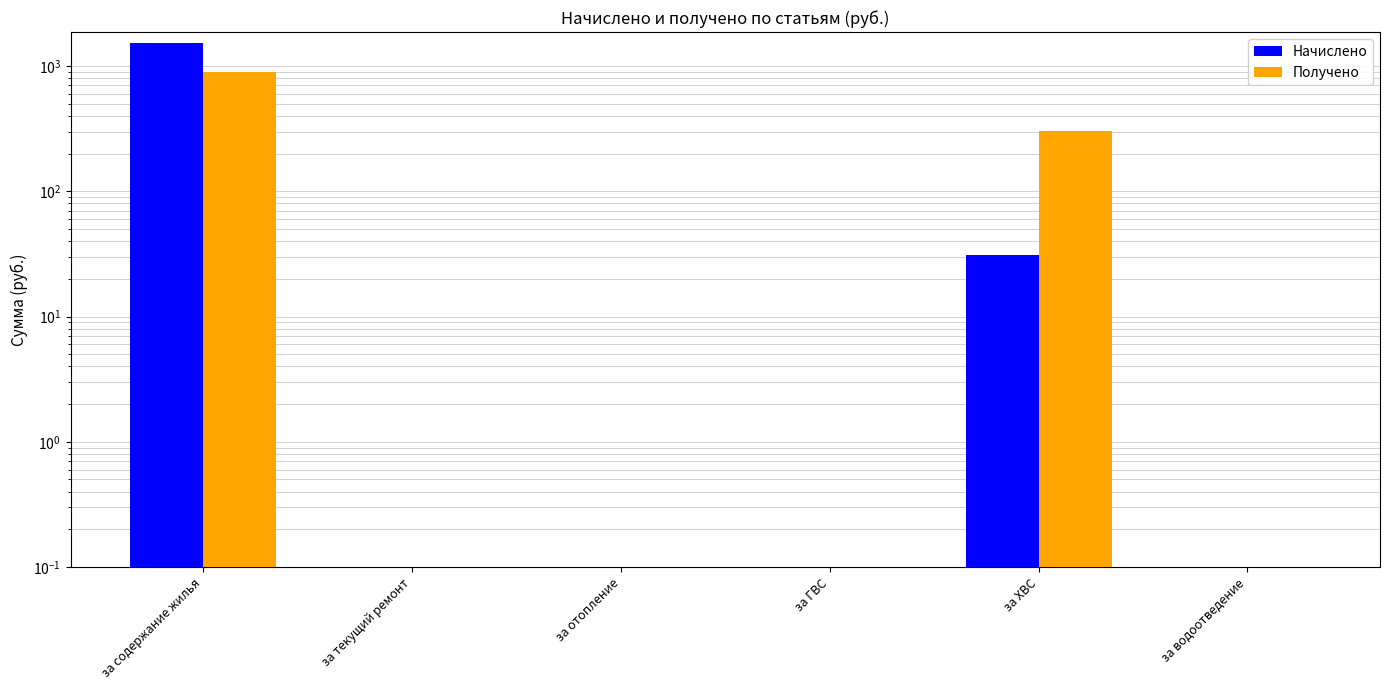

Which series has the largest total across all categories?

Начислено